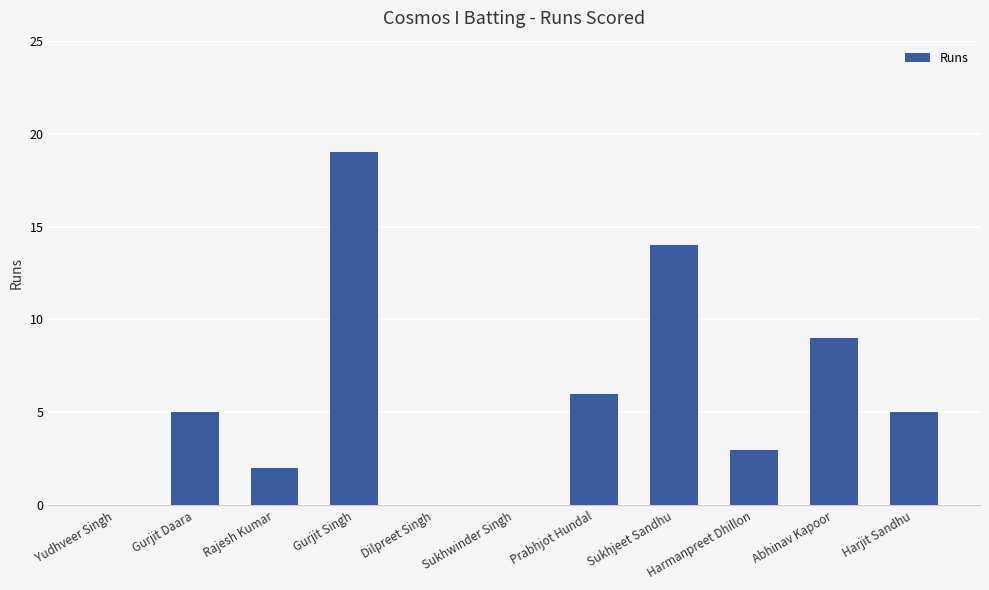

How many categories are shown in the chart?

11